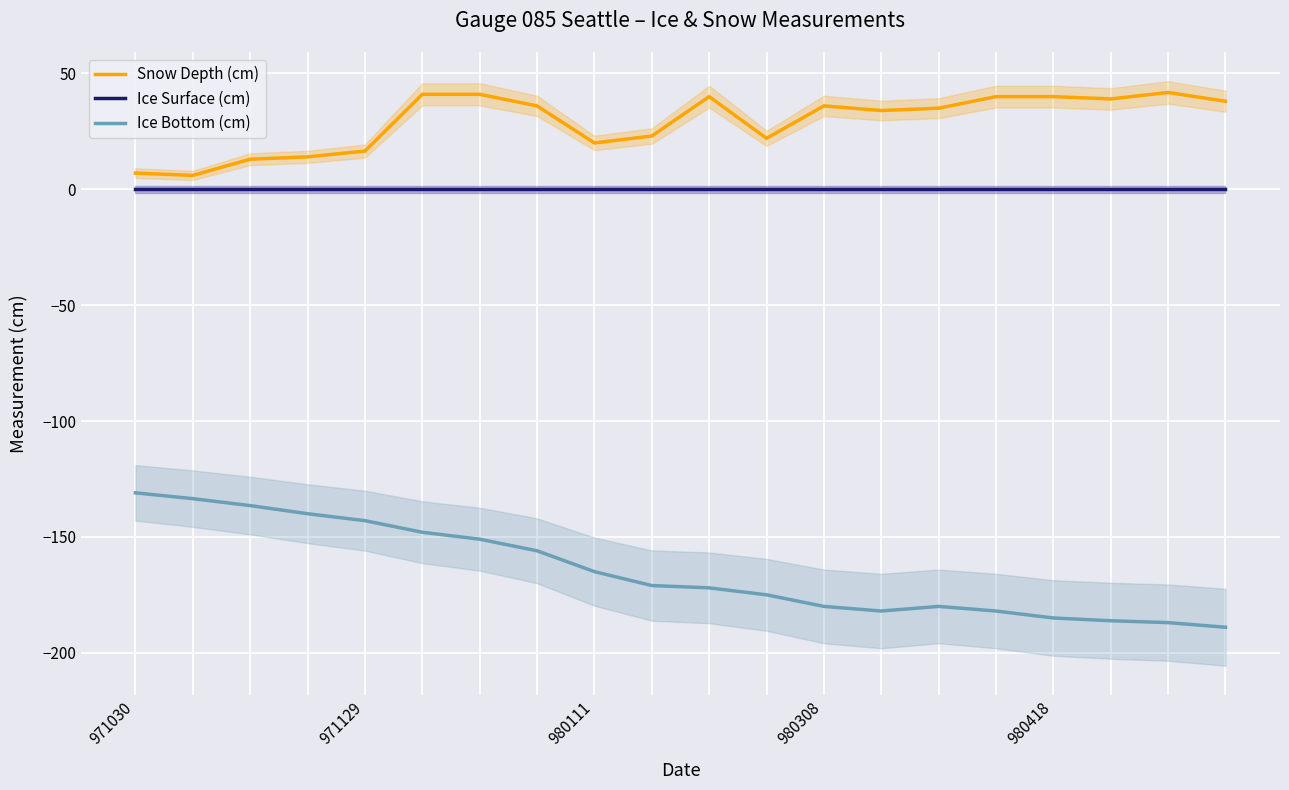

True or false: Ice Bottom (cm) and Snow Depth (cm) cross at least once.

False